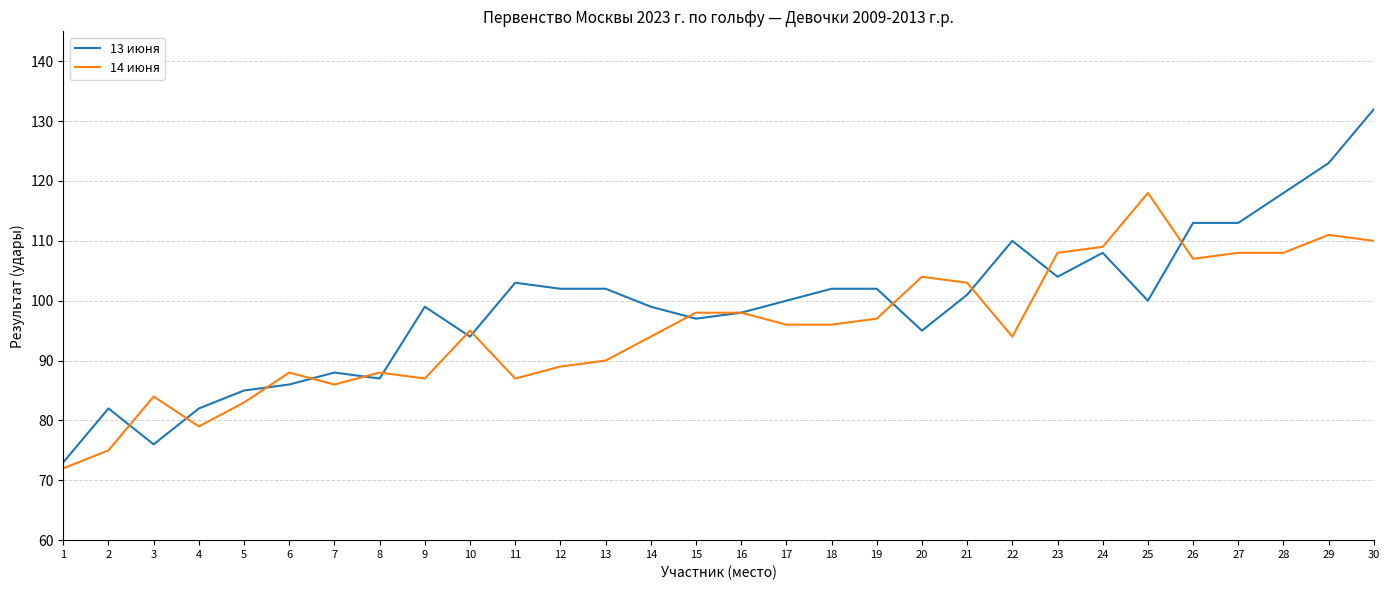

What is the smallest value displayed?

72